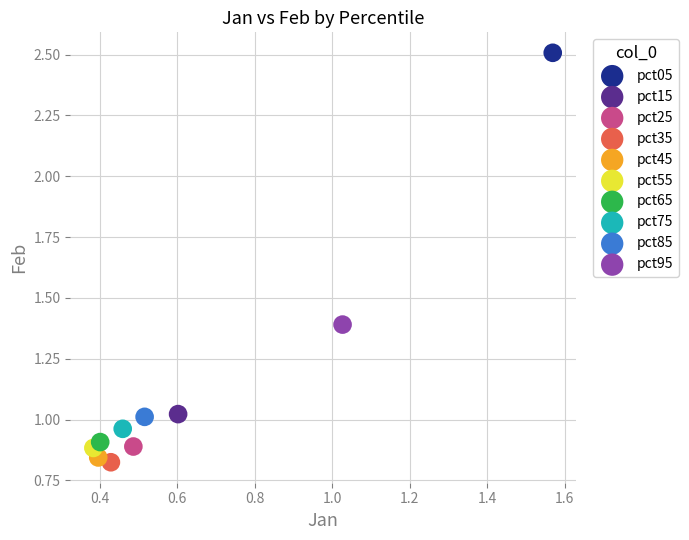

What are all the series names shown in the legend?

pct05, pct15, pct25, pct35, pct45, pct55, pct65, pct75, pct85, pct95